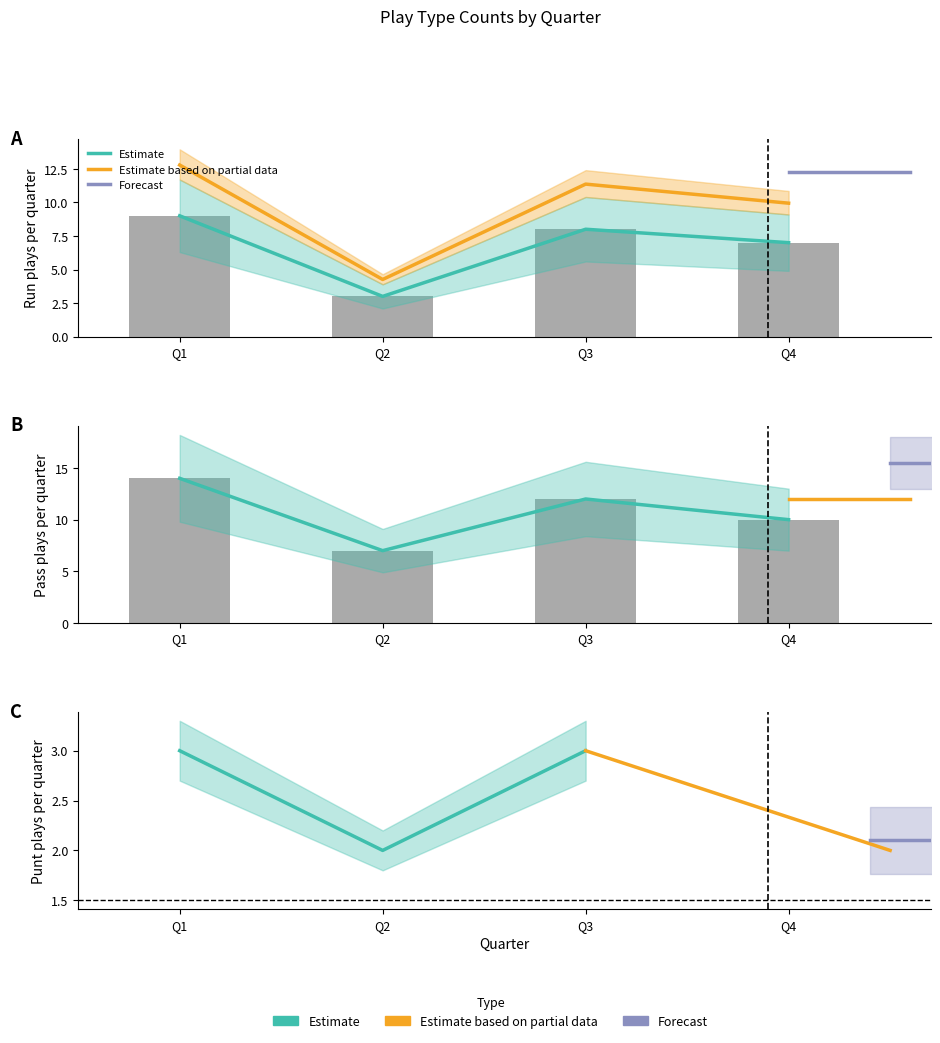

Which series changed the most between Q2 and Q3?

run